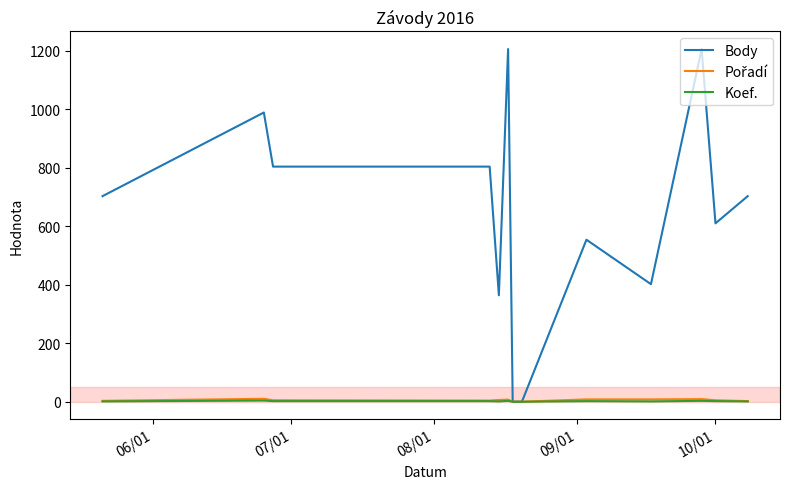

What is the greatest value displayed?

1206